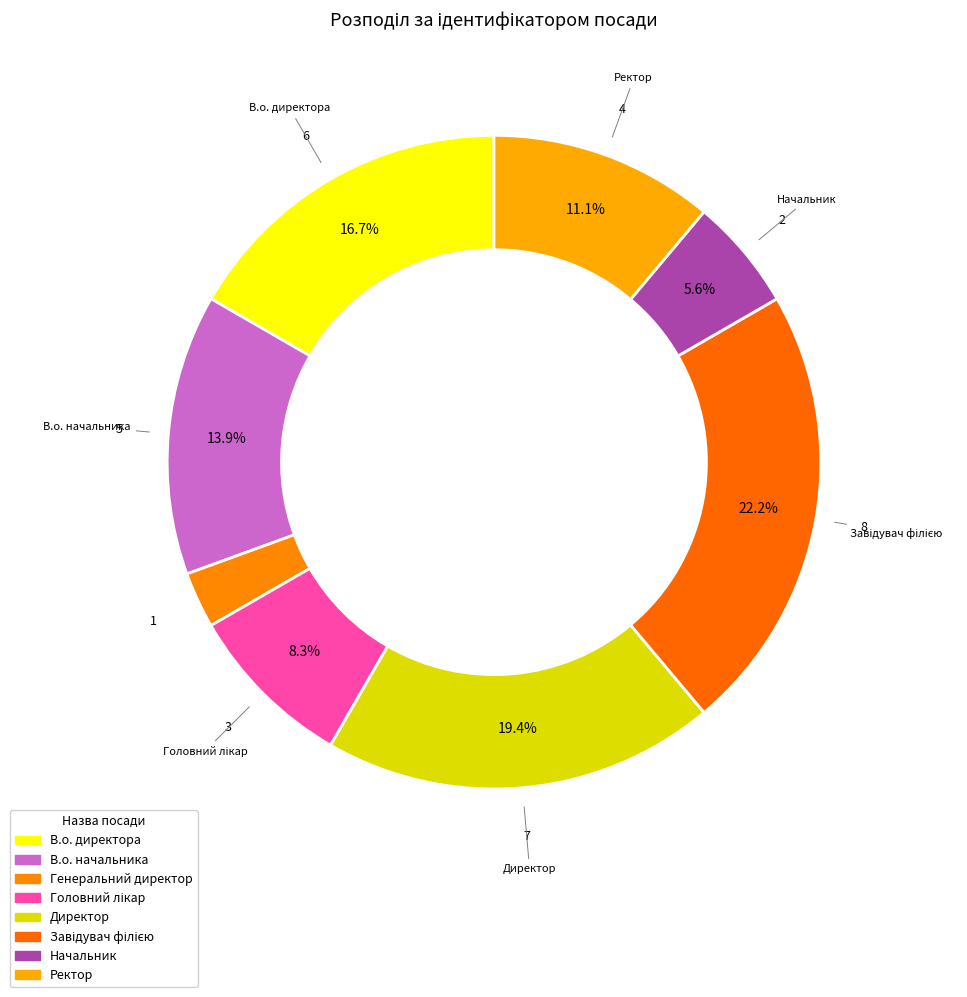

What is the change in value from Генеральний директор to Начальник?

+1